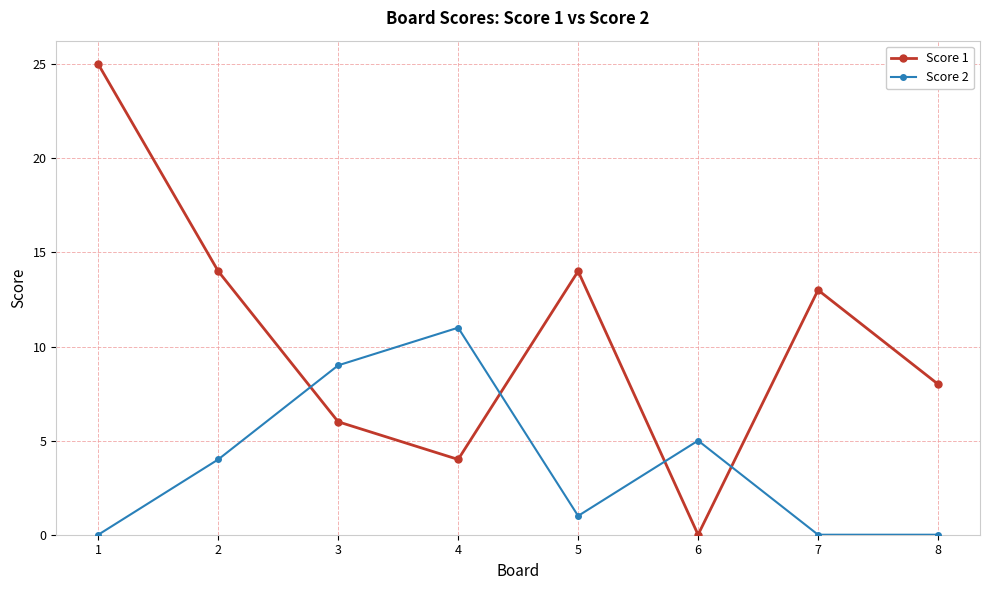

What are all the series names shown in the legend?

Score 1, Score 2